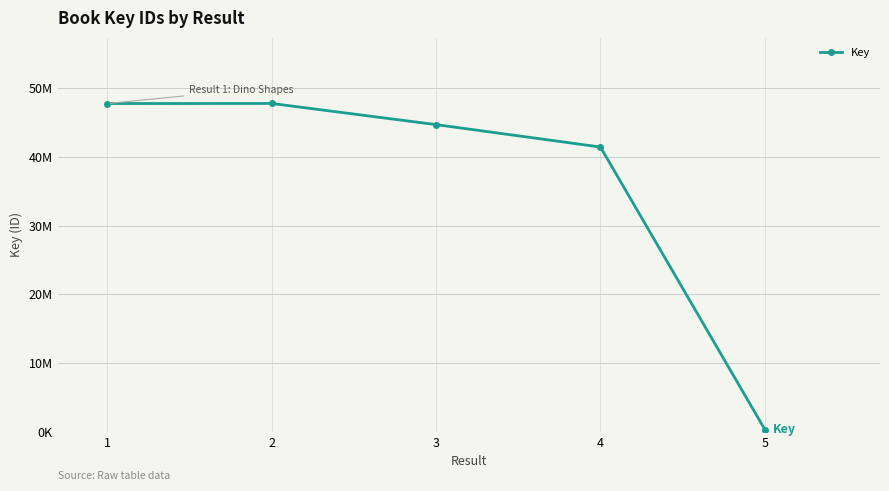

Reading right to left, extract all data points from this chart.

316283	41426385	44689816	47765789	47756469